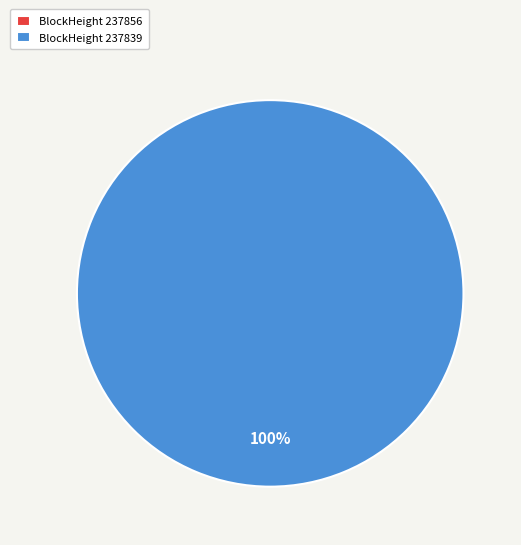

The 237856 slice represents 0% of the pie. True or false?

True